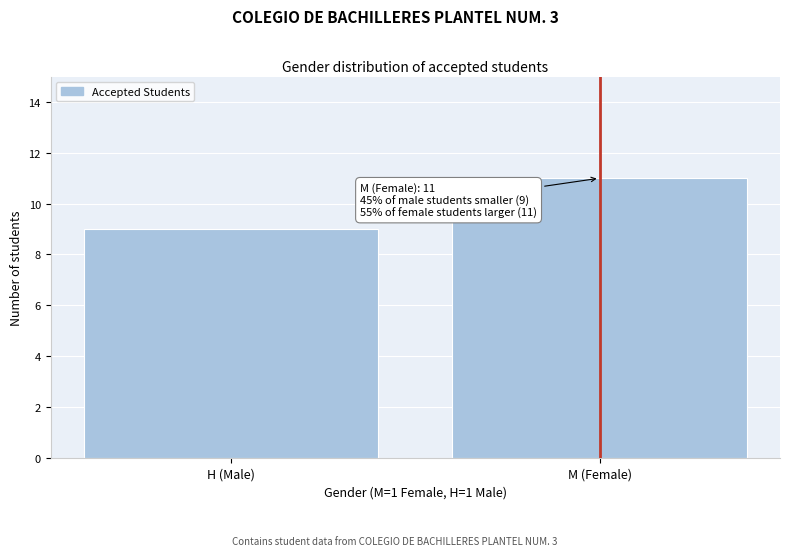

Reading right to left, list all the values displayed in this chart.

M (Female)=11	H (Male)=9